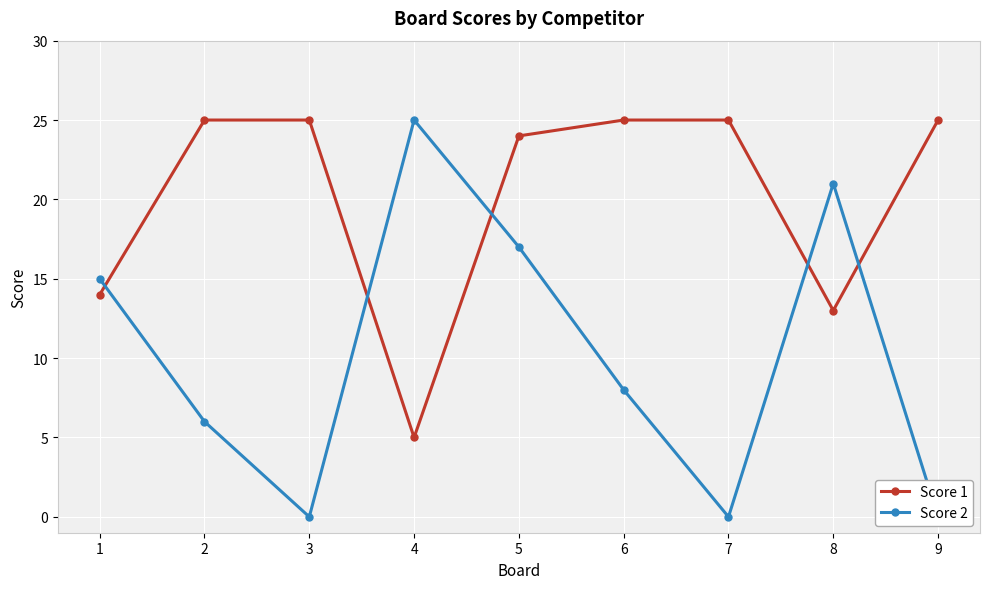

Which category has the highest value across all series?

2